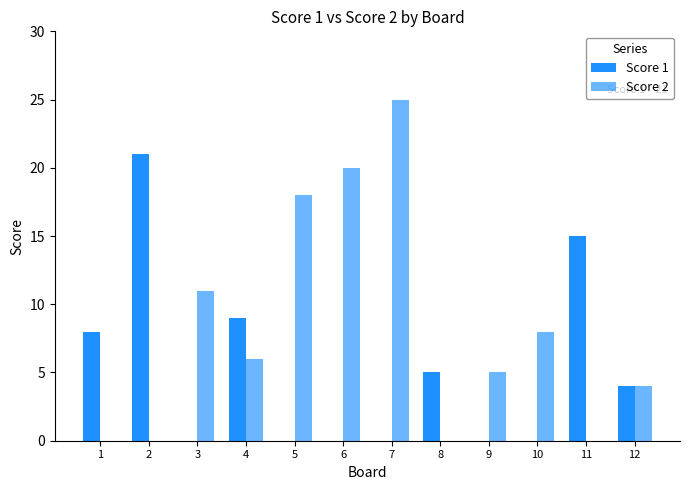

Count the number of categories in the chart.

12